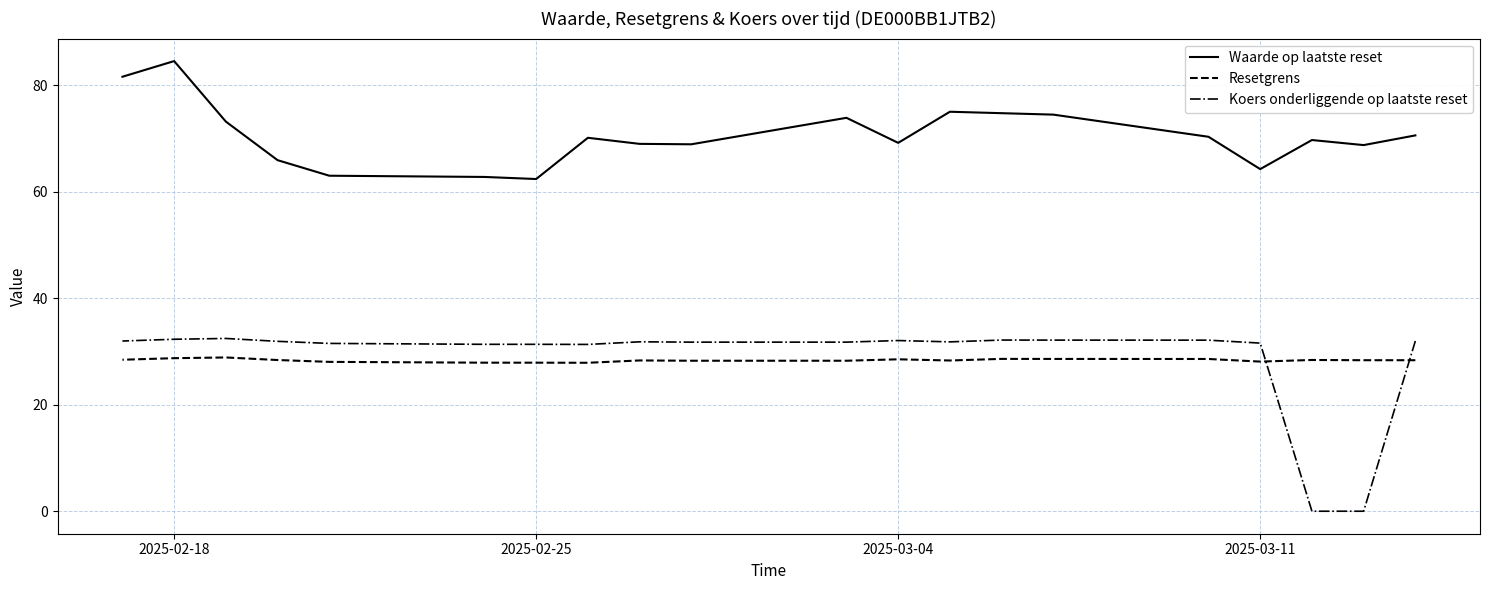

Does the chart have visible grid lines?

Yes